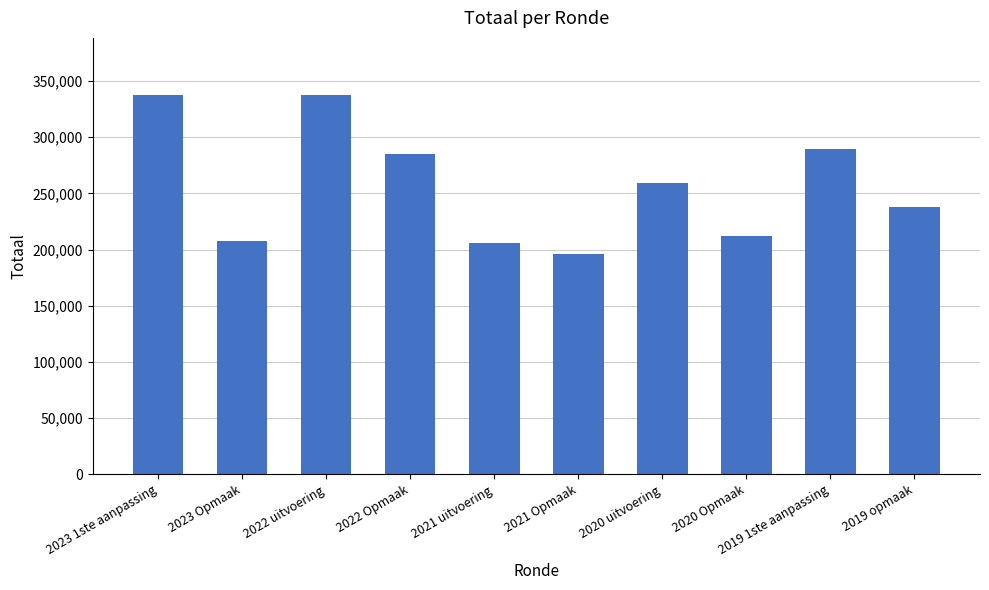

What is the ratio of the value at 2020 uitvoering to the value at 2021 Opmaak?

1.3